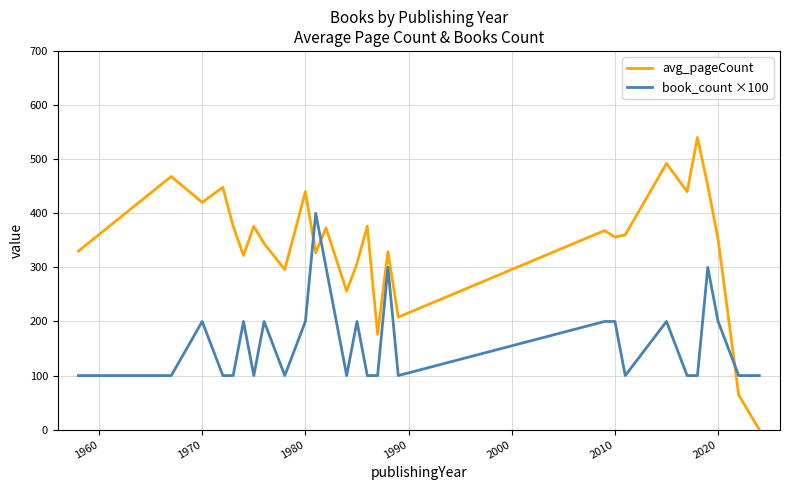

How many intersections are there between avg_pageCount and book_count ×100?

3